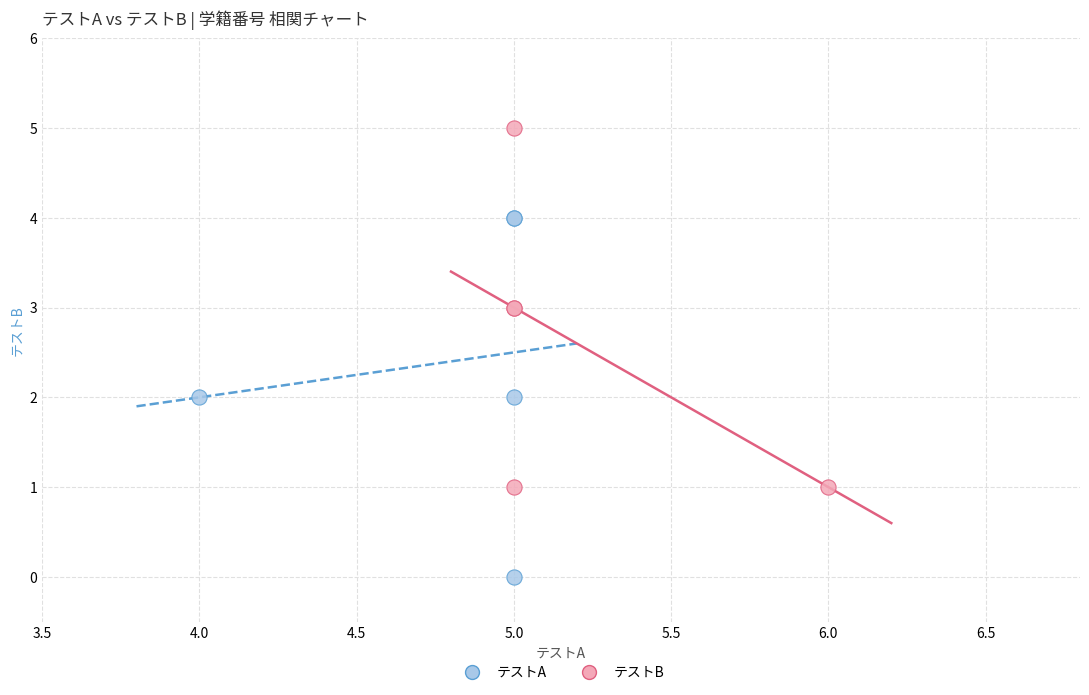

Which series reaches the maximum Y coordinate?

テストB